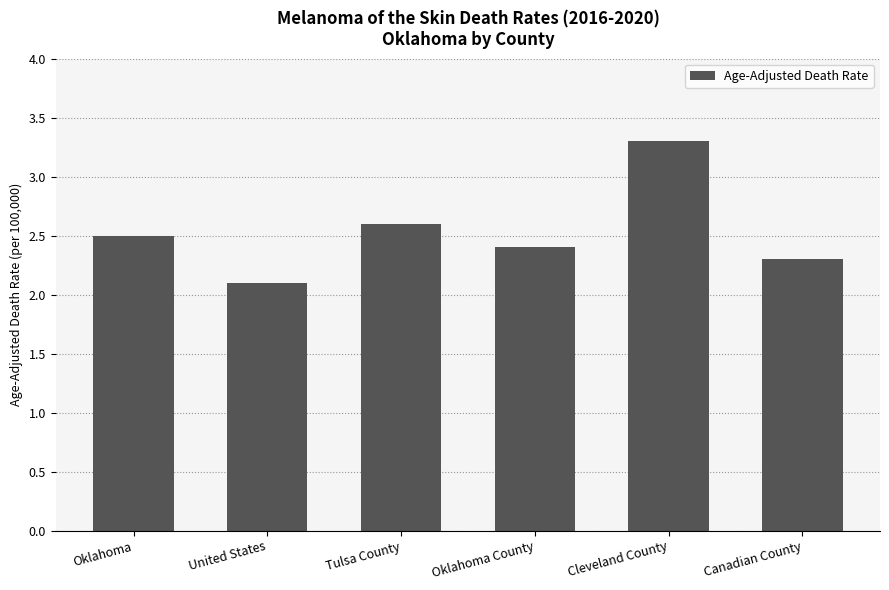

List the labels in order of value, smallest first.

United States, Canadian County, Oklahoma County, Oklahoma, Tulsa County, Cleveland County